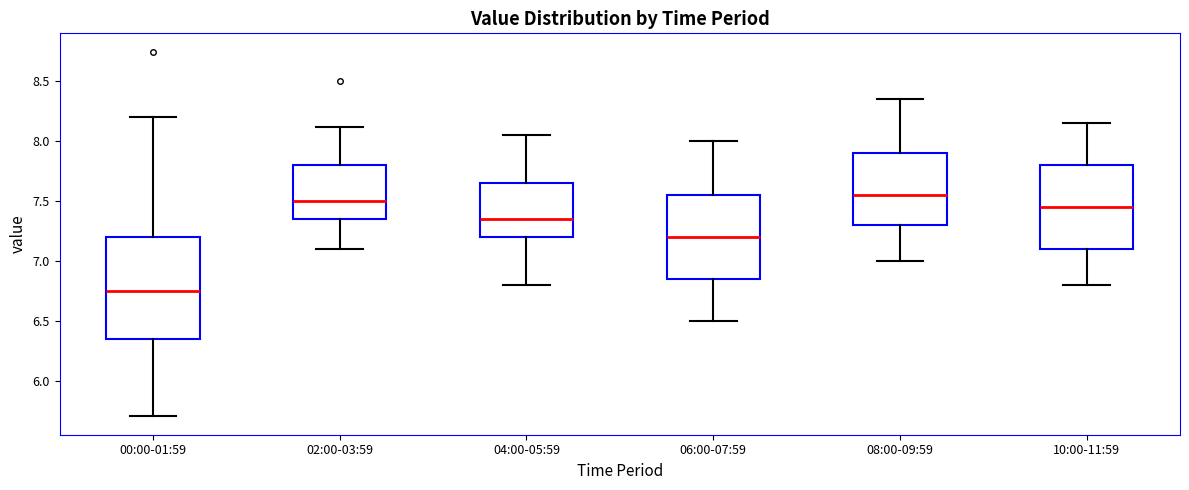

Reading left to right, read every box against the y-axis: the position of its median line, the range the box covers, and the ends of its whiskers. The values are not printed on the chart, so give them approximately, as read against the axis.

00:00-01:59: median 6.75, box 6.35 to 7.20, whiskers 5.70 to 8.20
02:00-03:59: median 7.50, box 7.35 to 7.80, whiskers 7.10 to 8.10
04:00-05:59: median 7.35, box 7.20 to 7.65, whiskers 6.80 to 8.05
06:00-07:59: median 7.20, box 6.85 to 7.55, whiskers 6.50 to 8.00
08:00-09:59: median 7.55, box 7.30 to 7.90, whiskers 7.00 to 8.35
10:00-11:59: median 7.45, box 7.10 to 7.80, whiskers 6.80 to 8.15